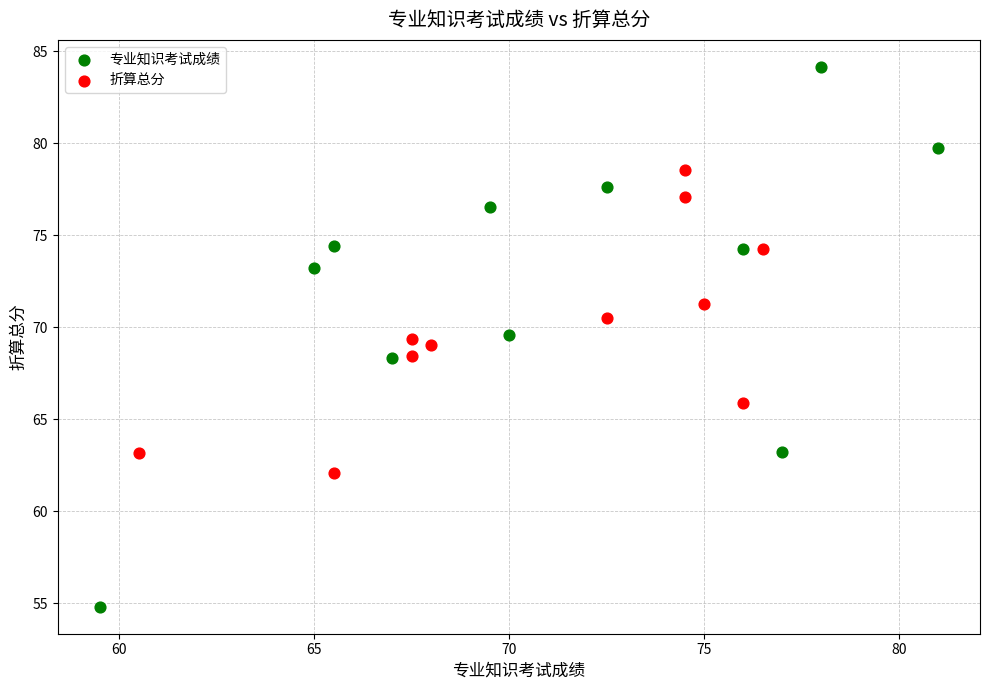

What are all the series names shown in the legend?

专业知识考试成绩, 折算总分